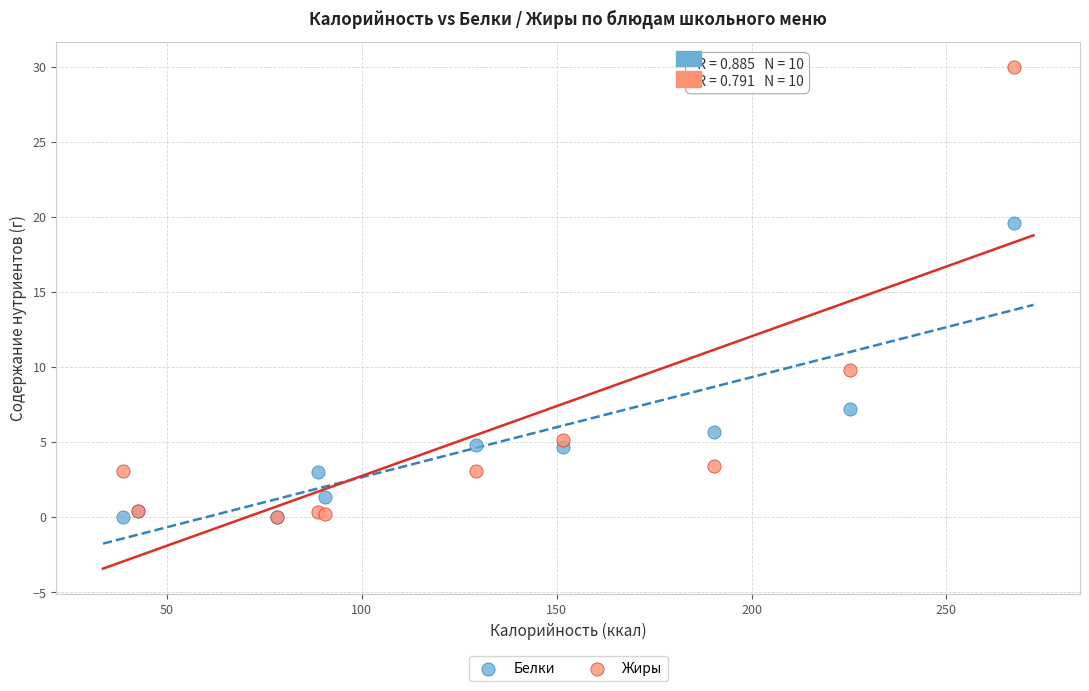

Which series reaches the maximum Y coordinate?

Жиры